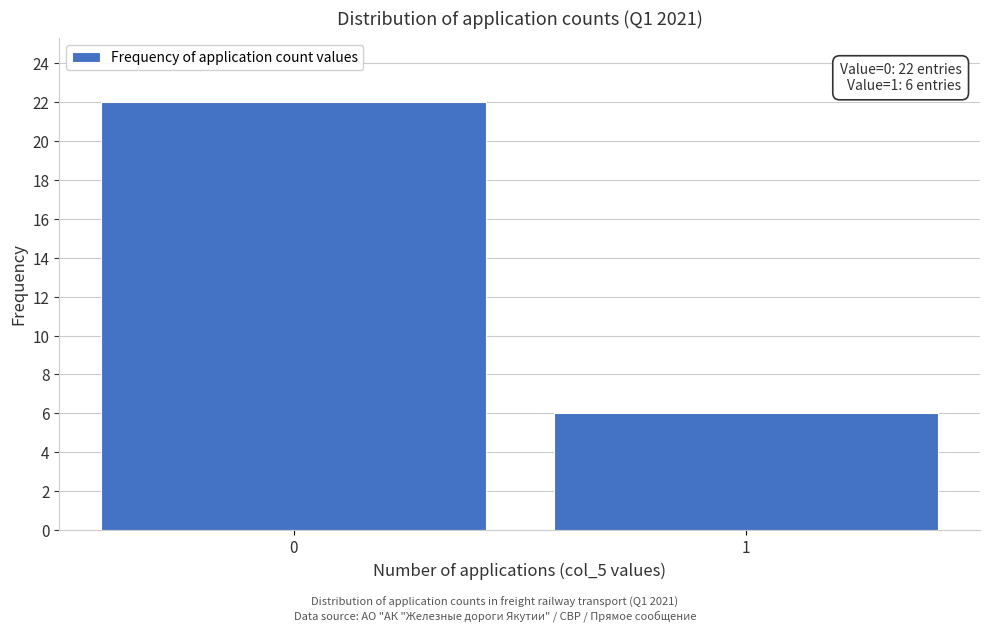

Reading left to right, list all the values displayed in this chart.

22	6